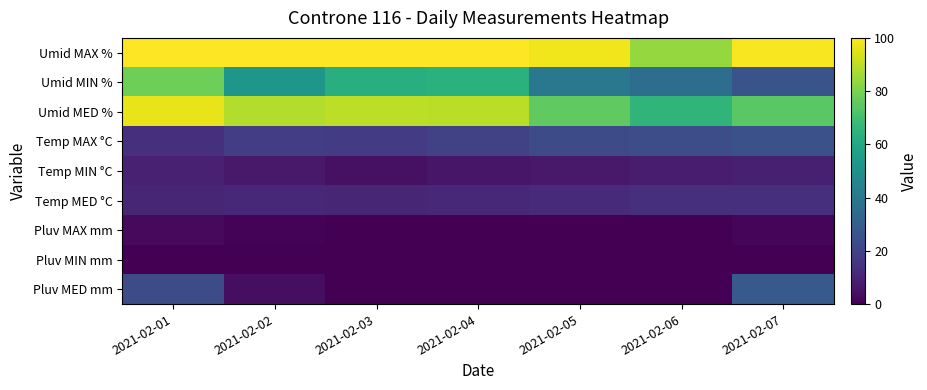

Between 2021-02-04 and 2021-02-05, which series saw the biggest shift?

Umid MIN %